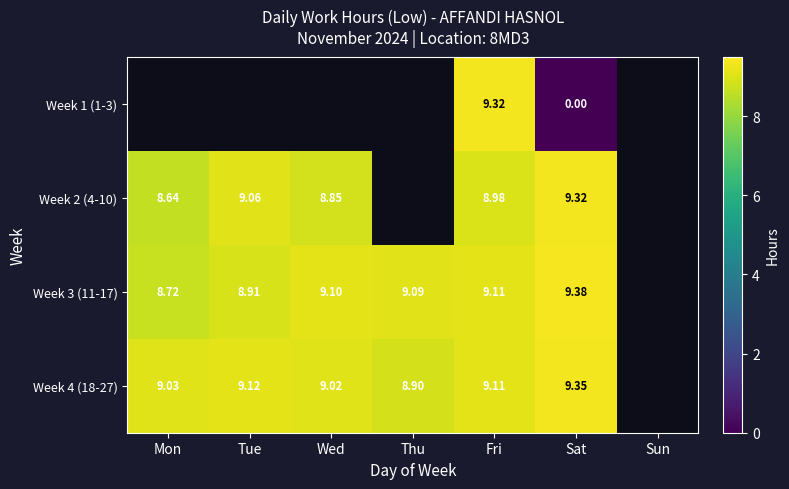

Is the value of Week 2 (4-10) at Sun greater than the value of Week 1 (1-3) at Sun?

No